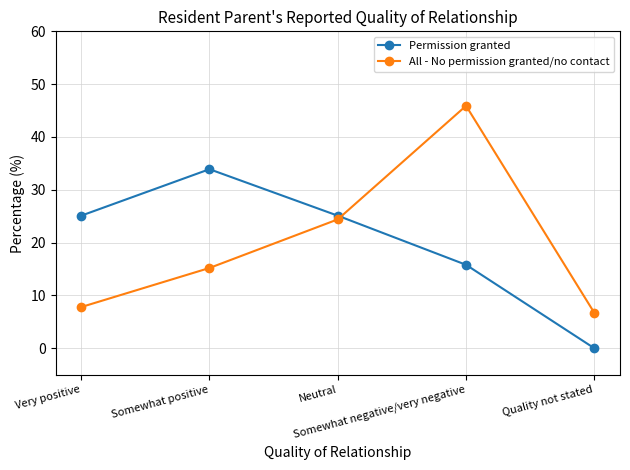

How many interior local peaks does the Permission granted series have?

1